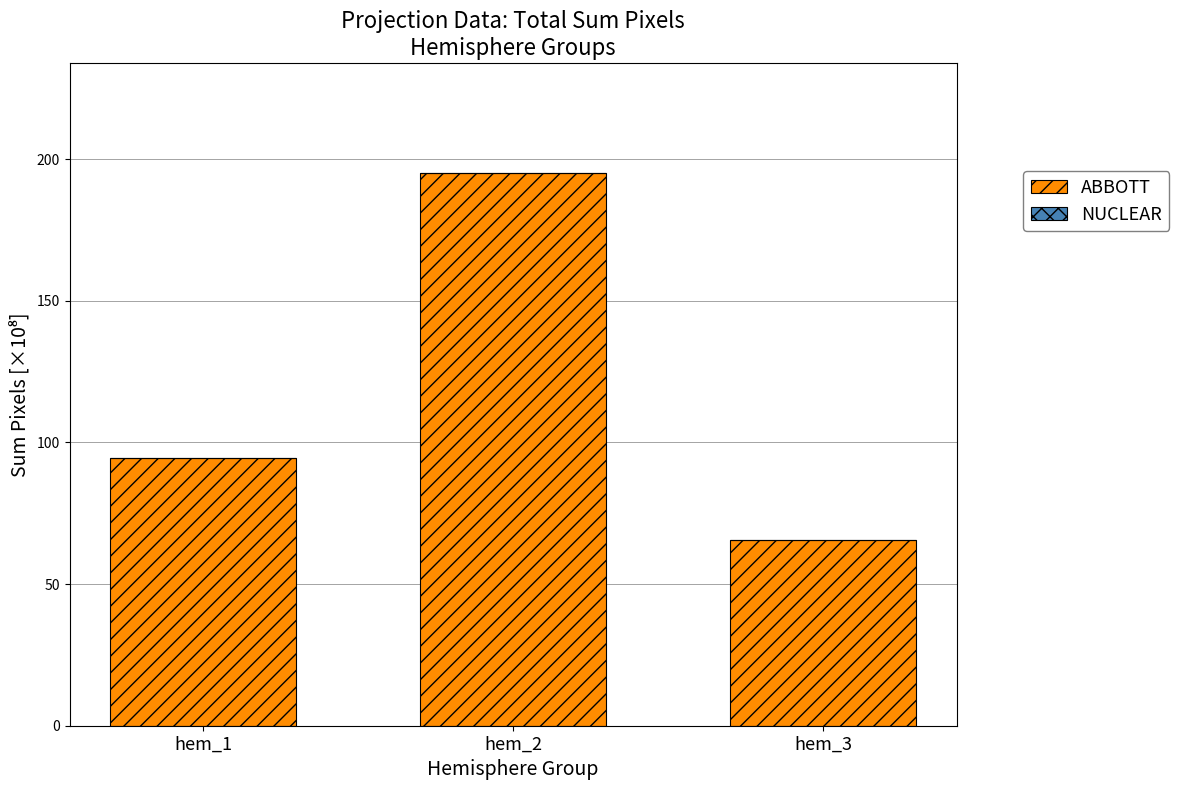

Reading left to right, what are all the values shown in this chart?

hem_1=94.4	hem_2=194.9	hem_3=65.5